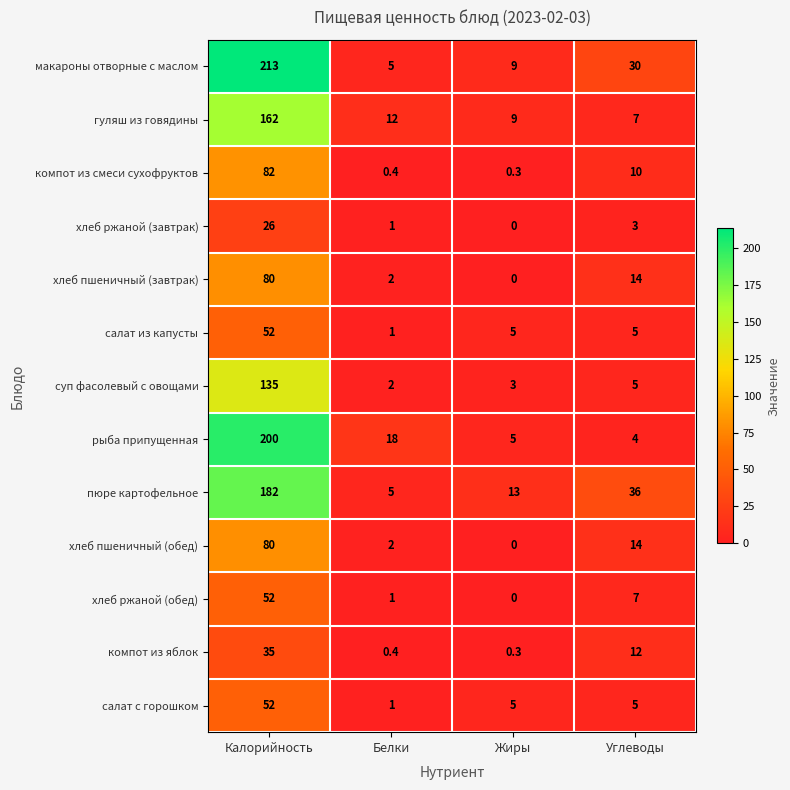

List the labels in order of хлеб ржаной (обед) value, smallest first.

Жиры, Белки, Углеводы, Калорийность